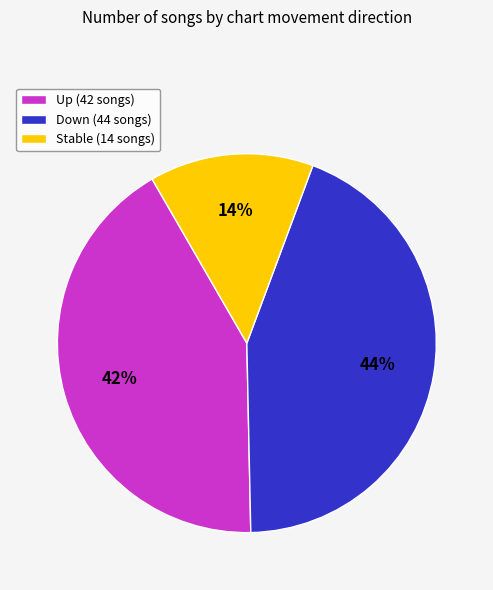

Rank the categories by value from lowest to highest.

Stable (14 songs), Up (42 songs), Down (44 songs)